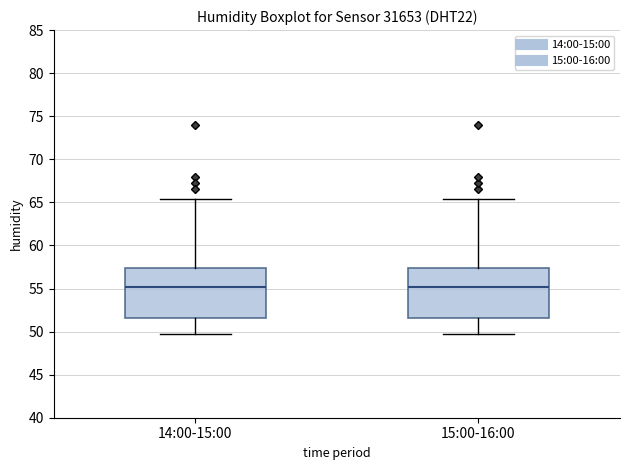

Reading left to right, transcribe this box plot: for each box, give where its median line is, the range the box spans, and where its two whiskers end, as read against the y-axis. The values are not printed on the chart, so give them approximately, as read against the axis.

14:00-15:00: median 55.0, box 51.5 to 57.5, whiskers 49.5 to 65.5
15:00-16:00: median 55.0, box 51.5 to 57.5, whiskers 49.5 to 65.5